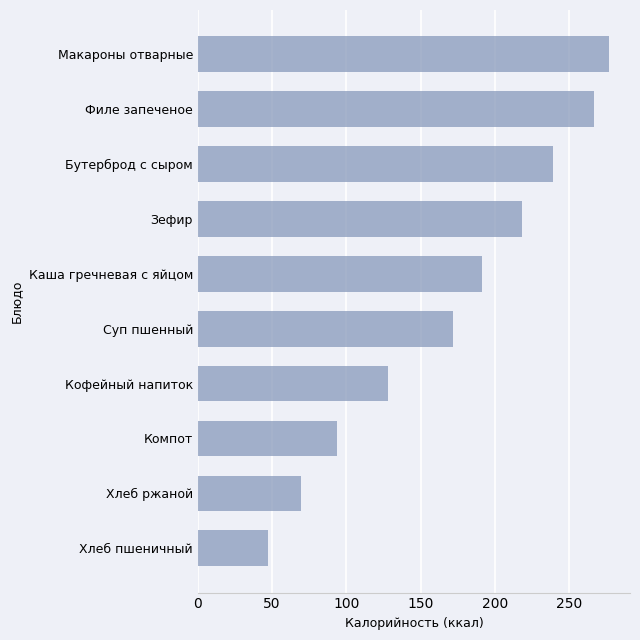

Between Хлеб пшеничный and Компот, which is larger?

Компот